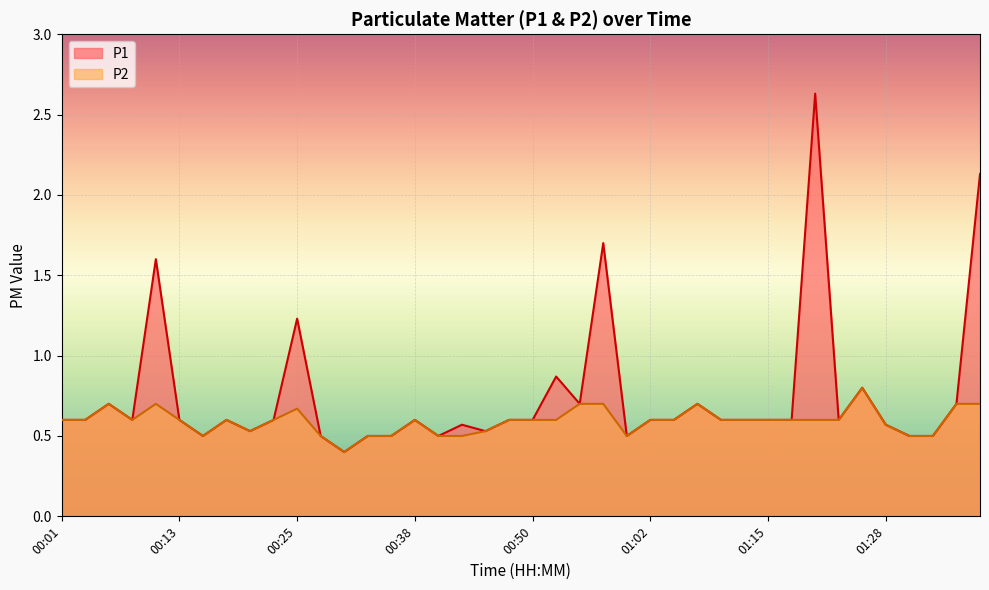

What is the label of the 21st point from the right?

00:48